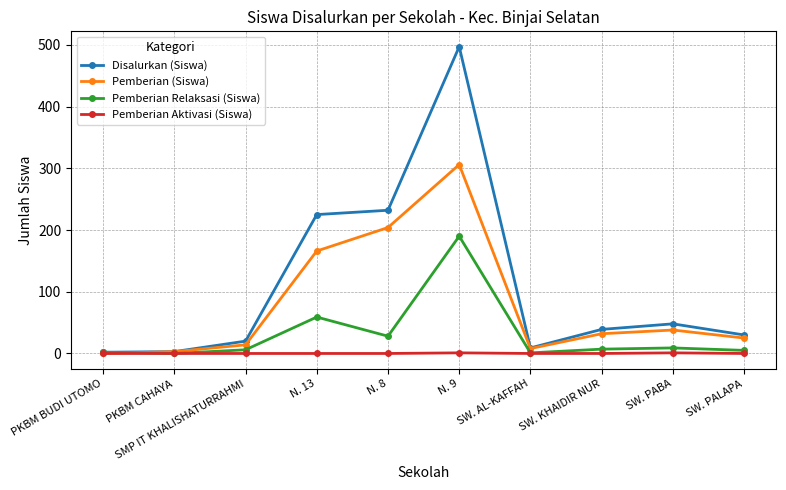

What is the sum of all Pemberian Aktivasi (Siswa) values?

2